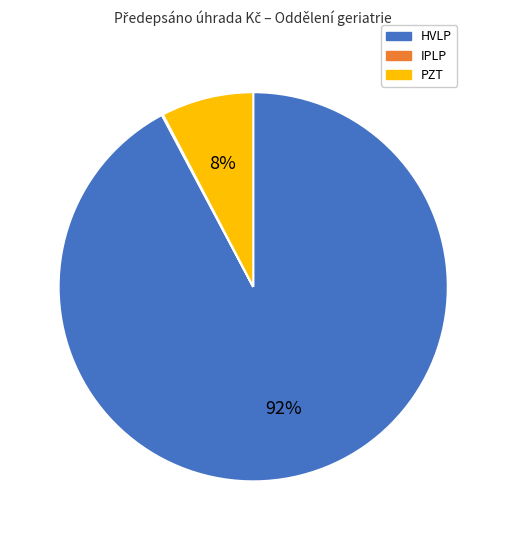

Which slice is the largest?

HVLP